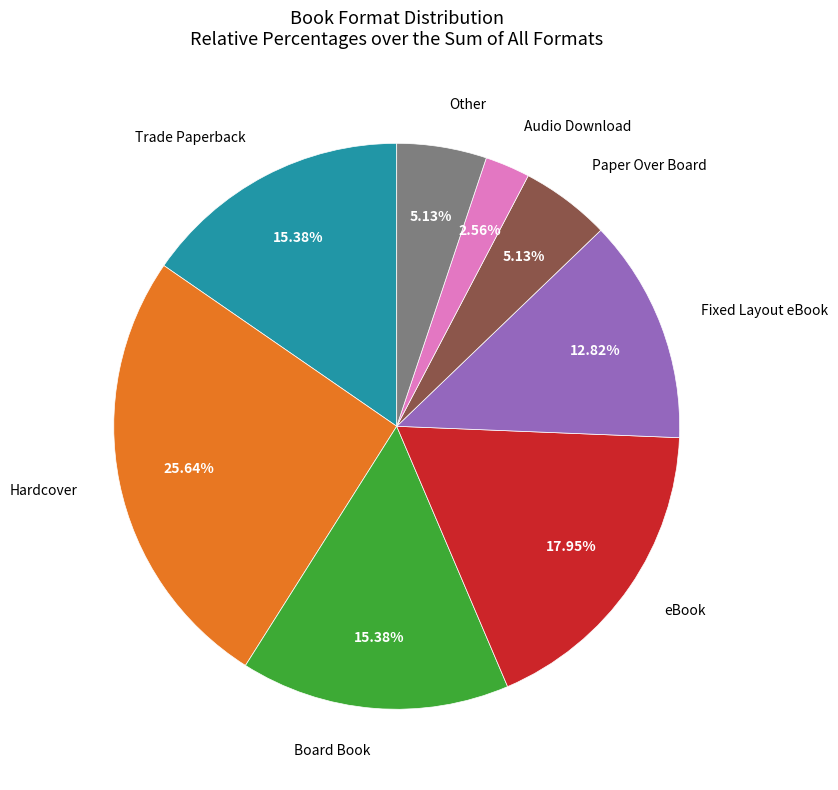

Count the number of slices in the pie.

8